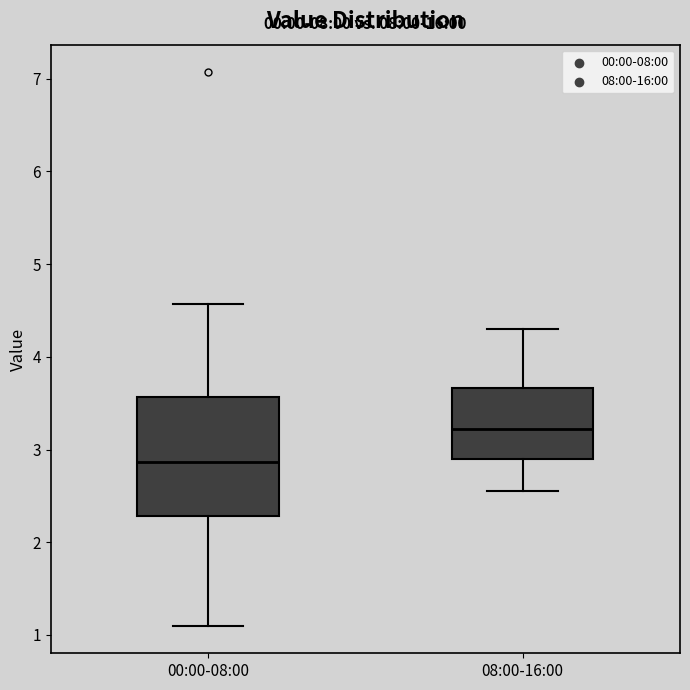

Which box has the lowest median line?

00:00-08:00